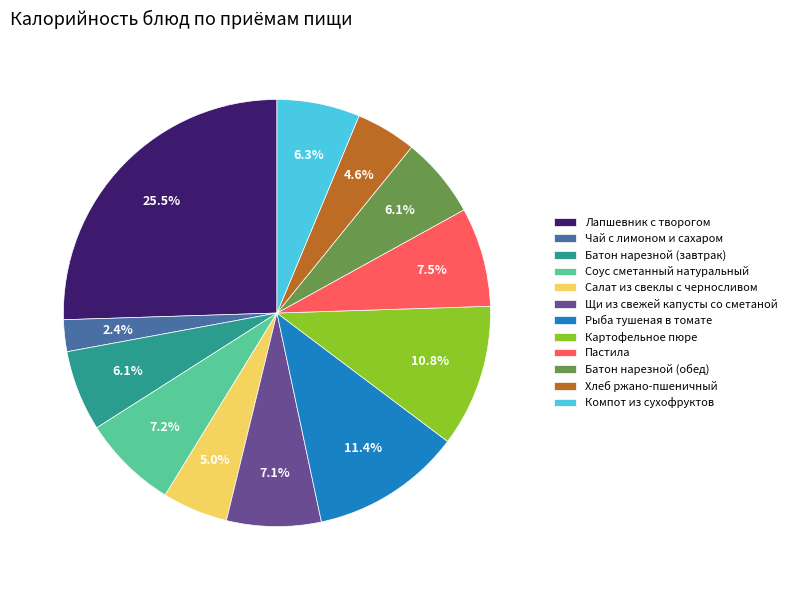

What is the largest slice in the pie chart?

Лапшевник с творогом